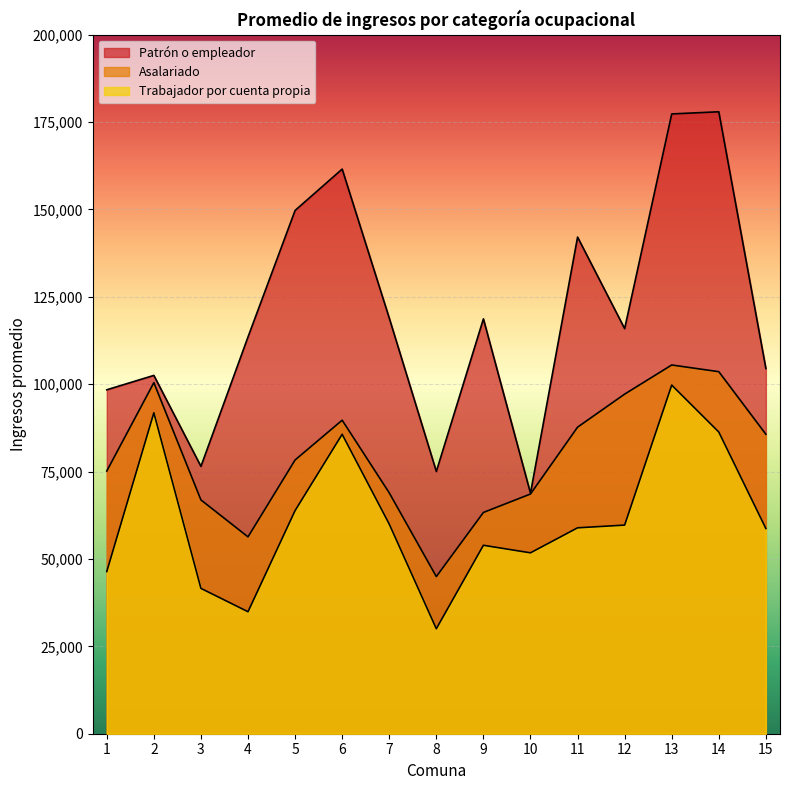

What is the smallest value displayed?

30030